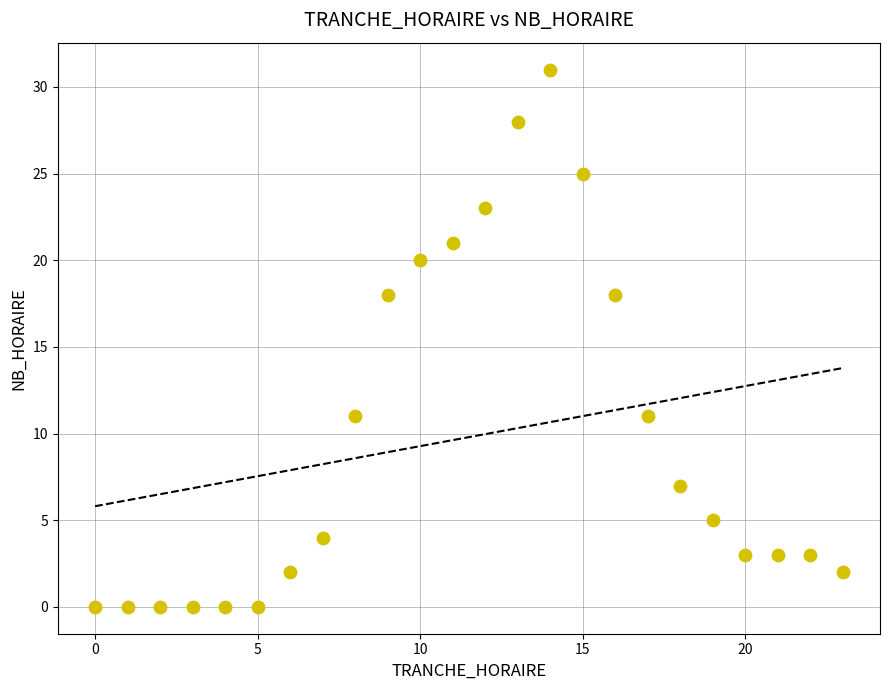

What is the range of Y values (max minus min)?

31